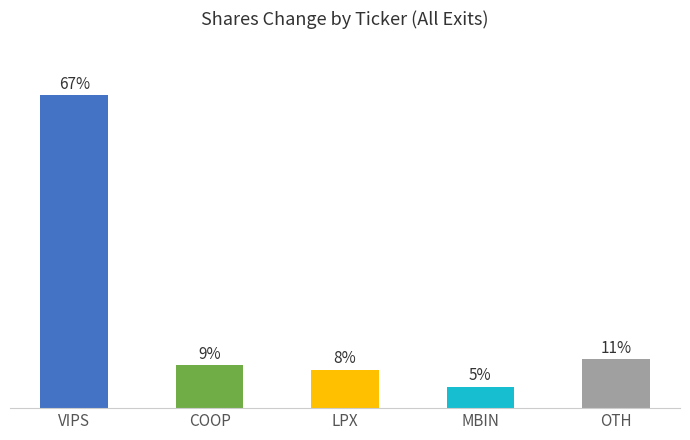

Does the chart contain any negative values?

No